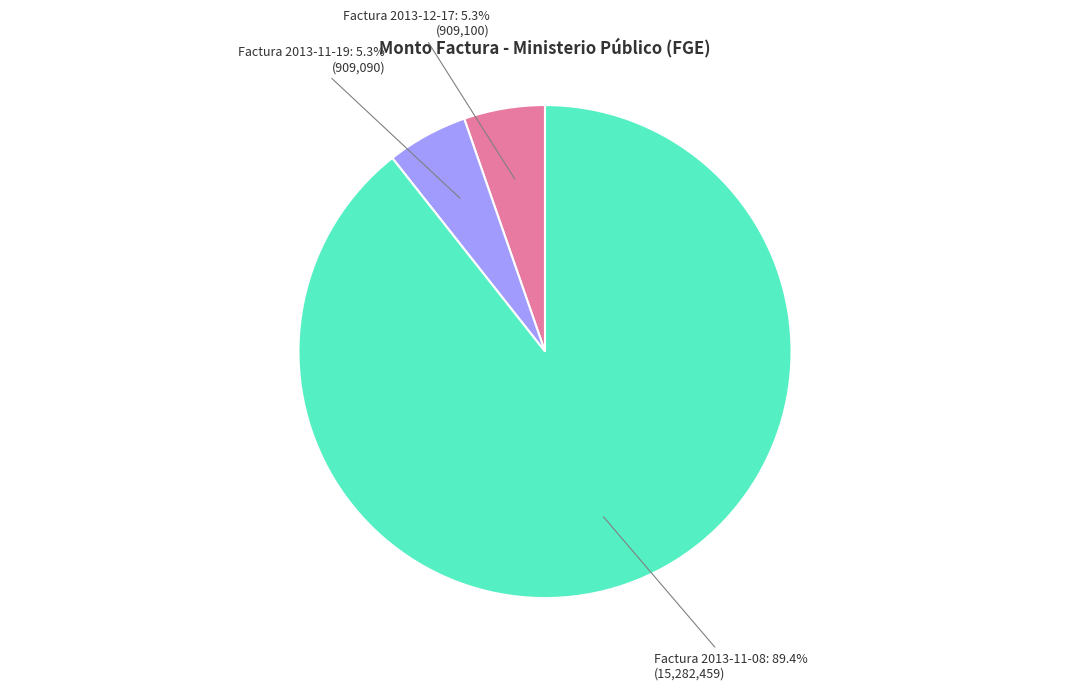

How many slices are in this pie chart?

3